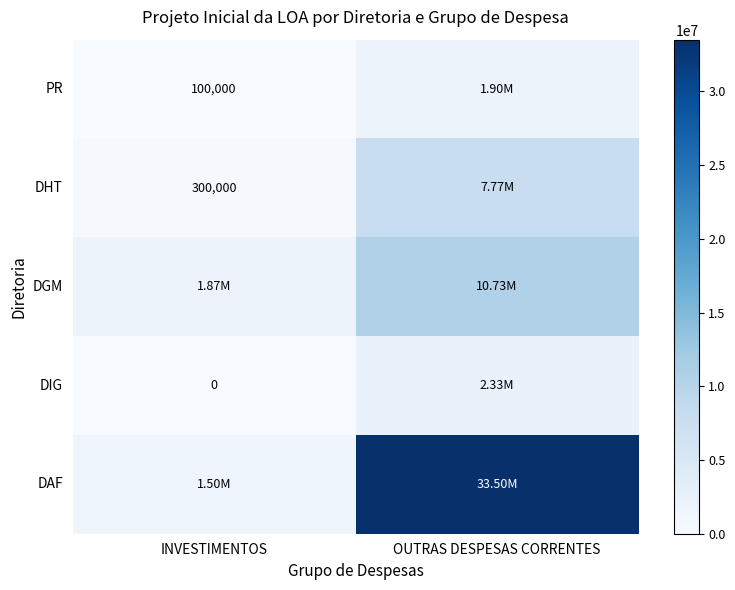

What is the maximum value shown in the chart?

33500000